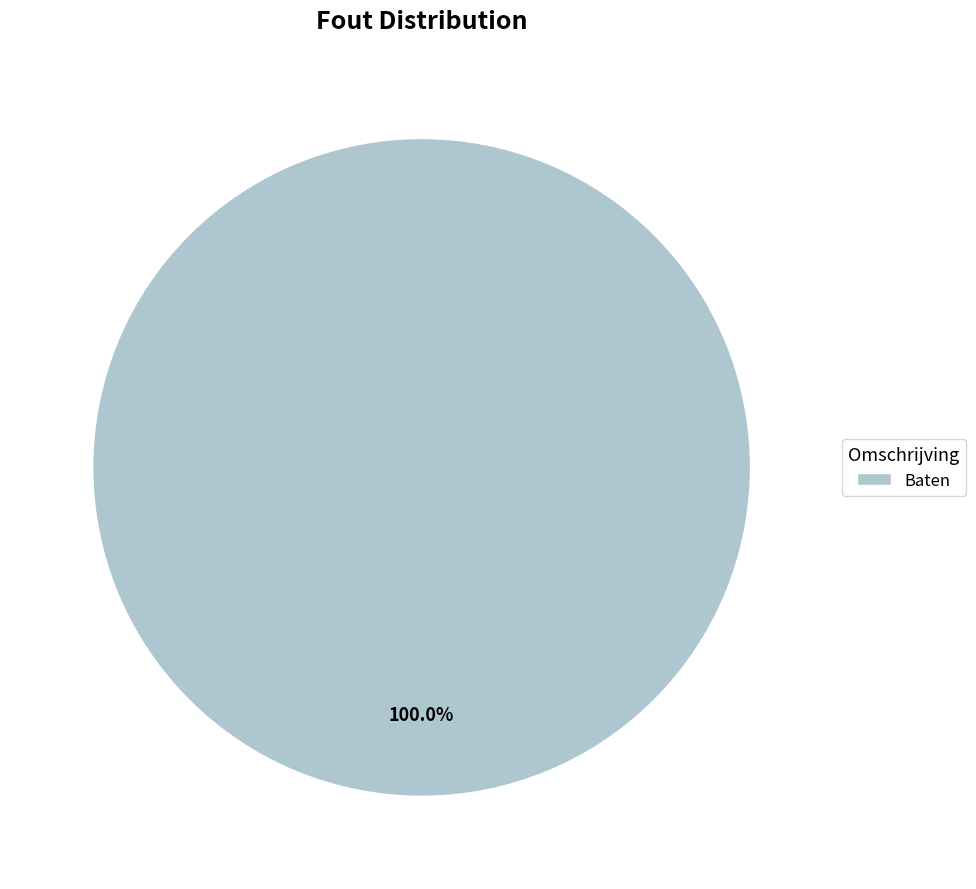

Is there any slice that represents more than half of the pie?

Yes